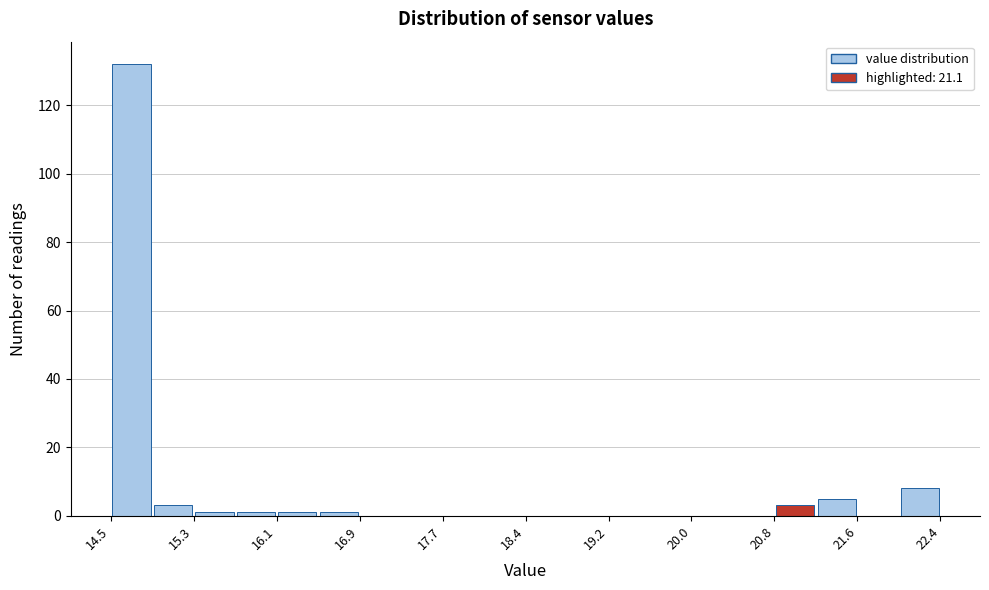

Read against the x-axis, roughly where is the centre of the tallest bar?

14.7